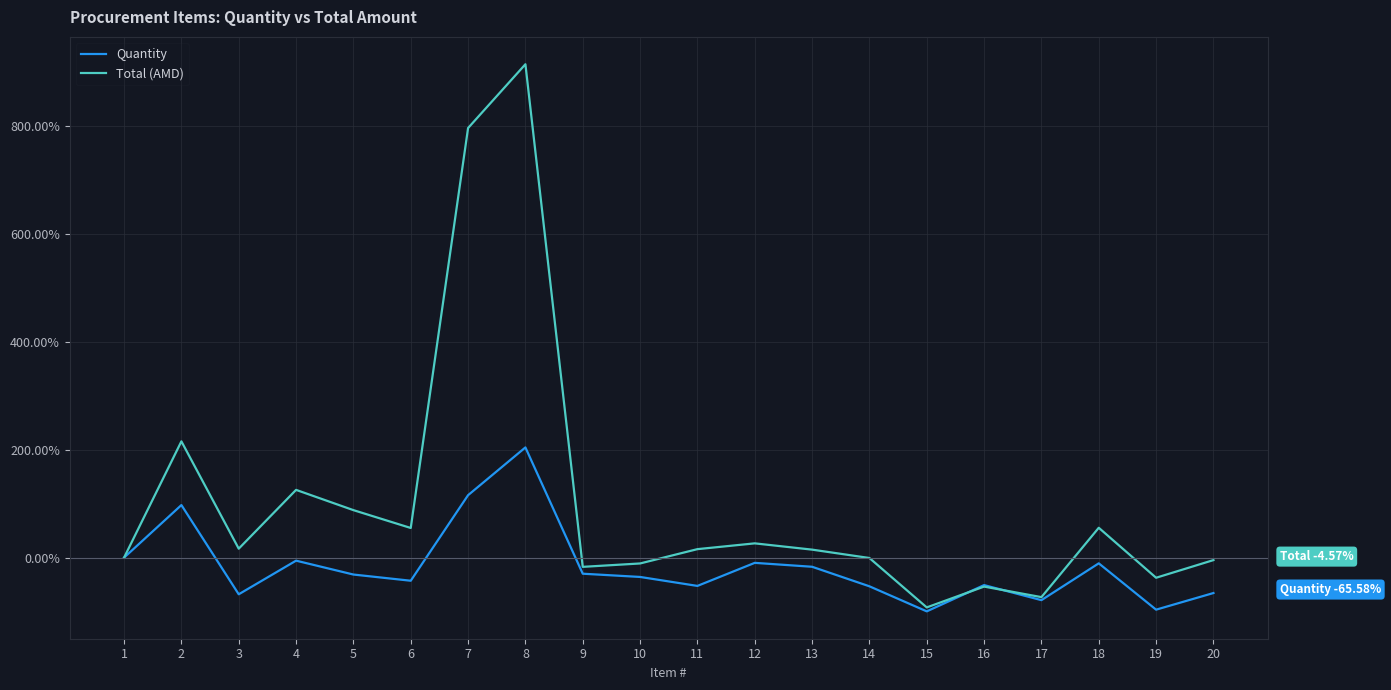

Which series has the widest spread of values?

Total (AMD)